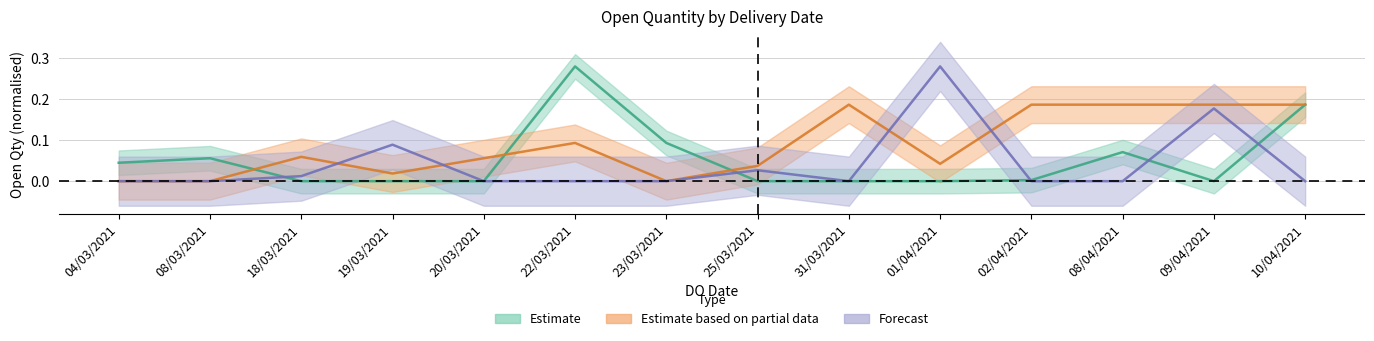

How many interior local peaks does the Steering Racks Reno series have?

3